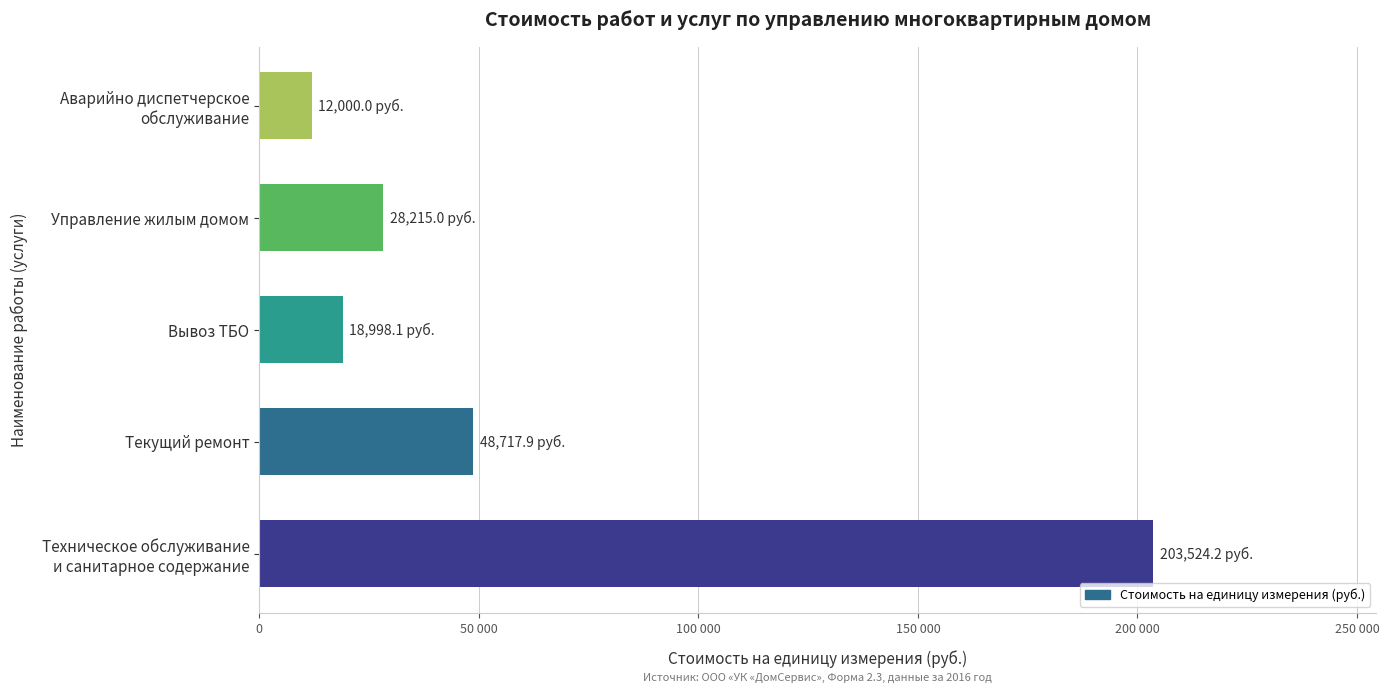

Does the chart contain any negative values?

No